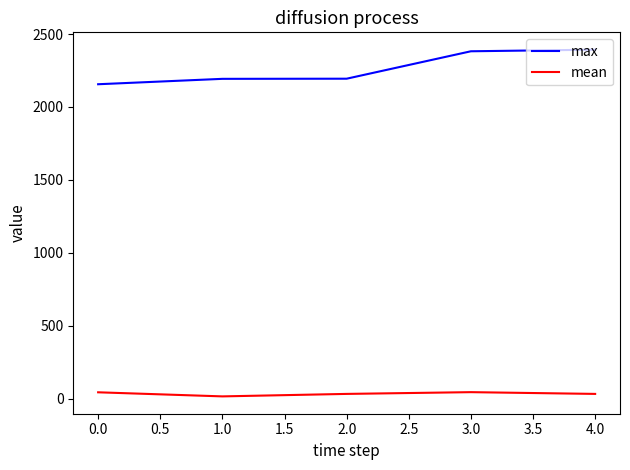

True or false: mean and max cross at least once.

False